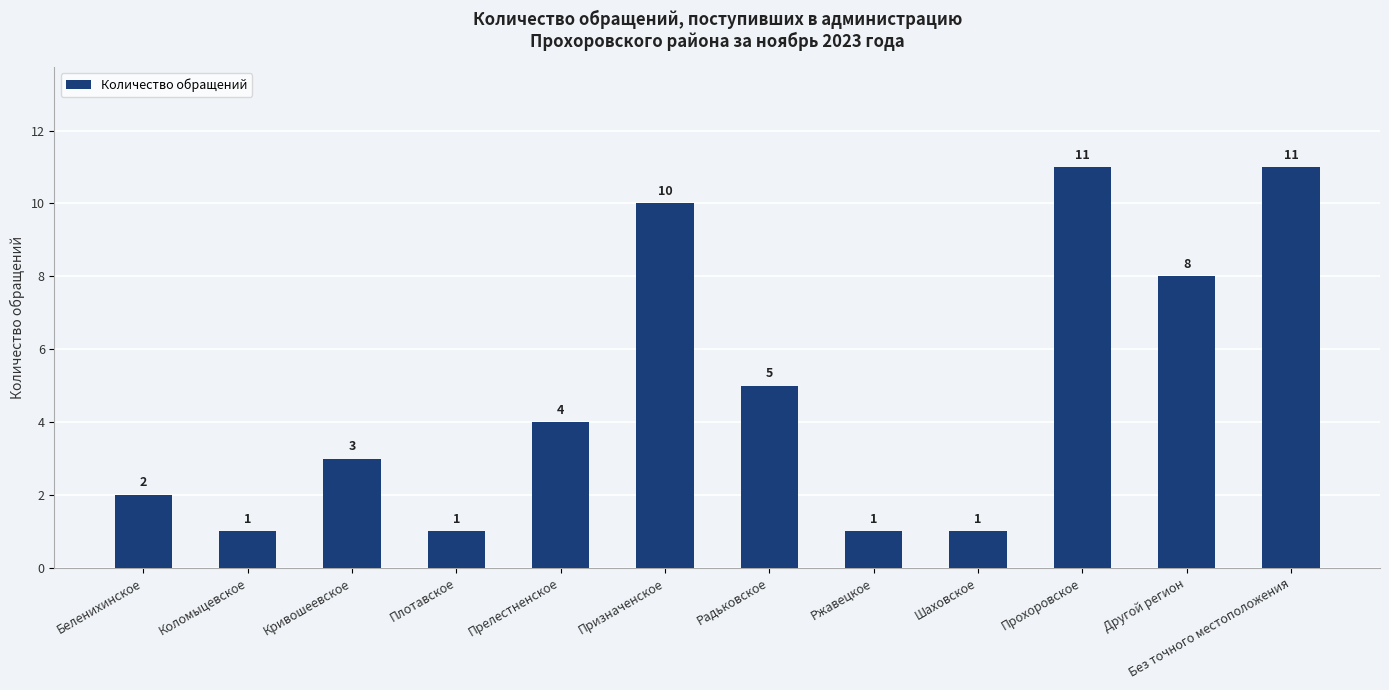

Does the chart contain any negative values?

No